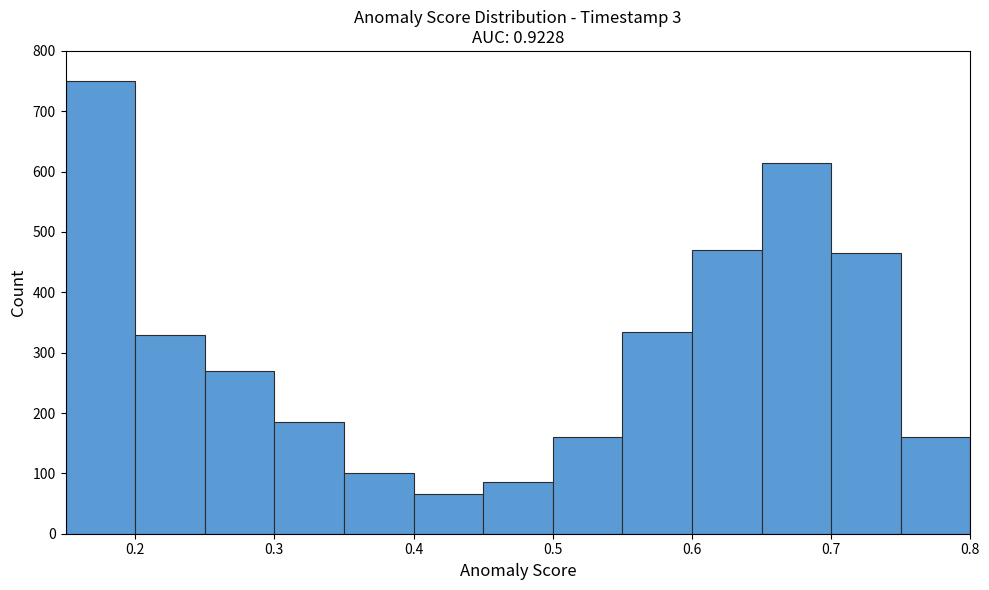

How tall is the bar that spans 0.60 to 0.65 on the x-axis? The values are not printed on the chart, so give them approximately, as read against the axis.

470